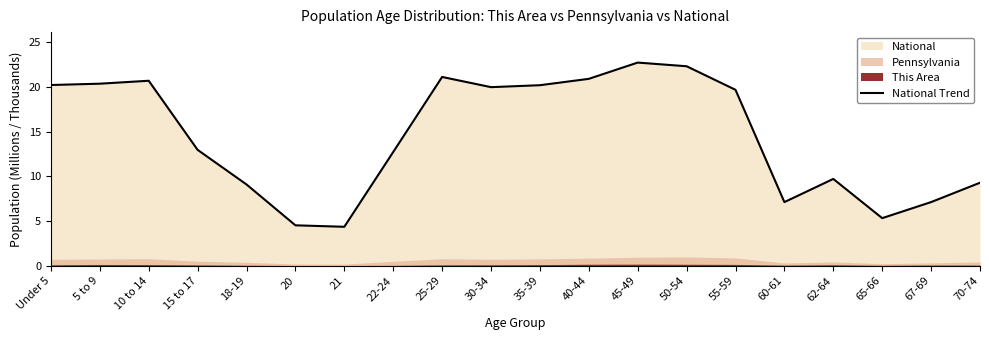

Is it true that the value at 55-59 is 19.7?

True